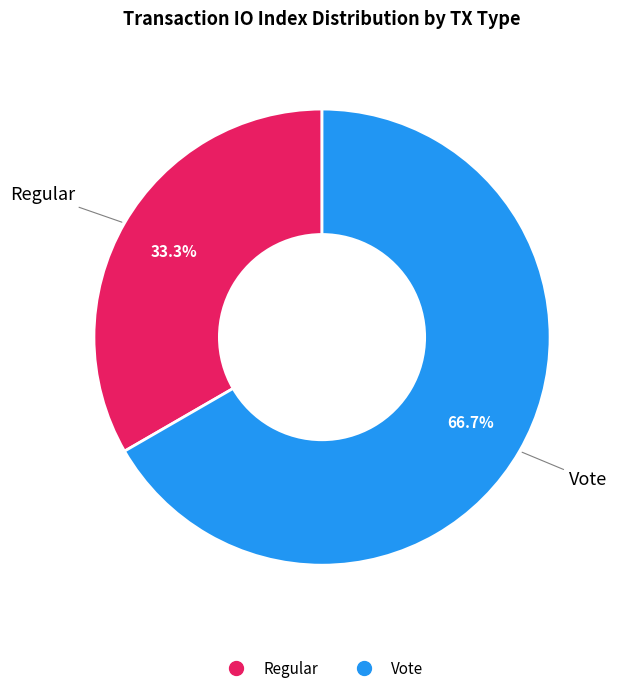

What is the total percentage of Vote and Regular?

100.0%